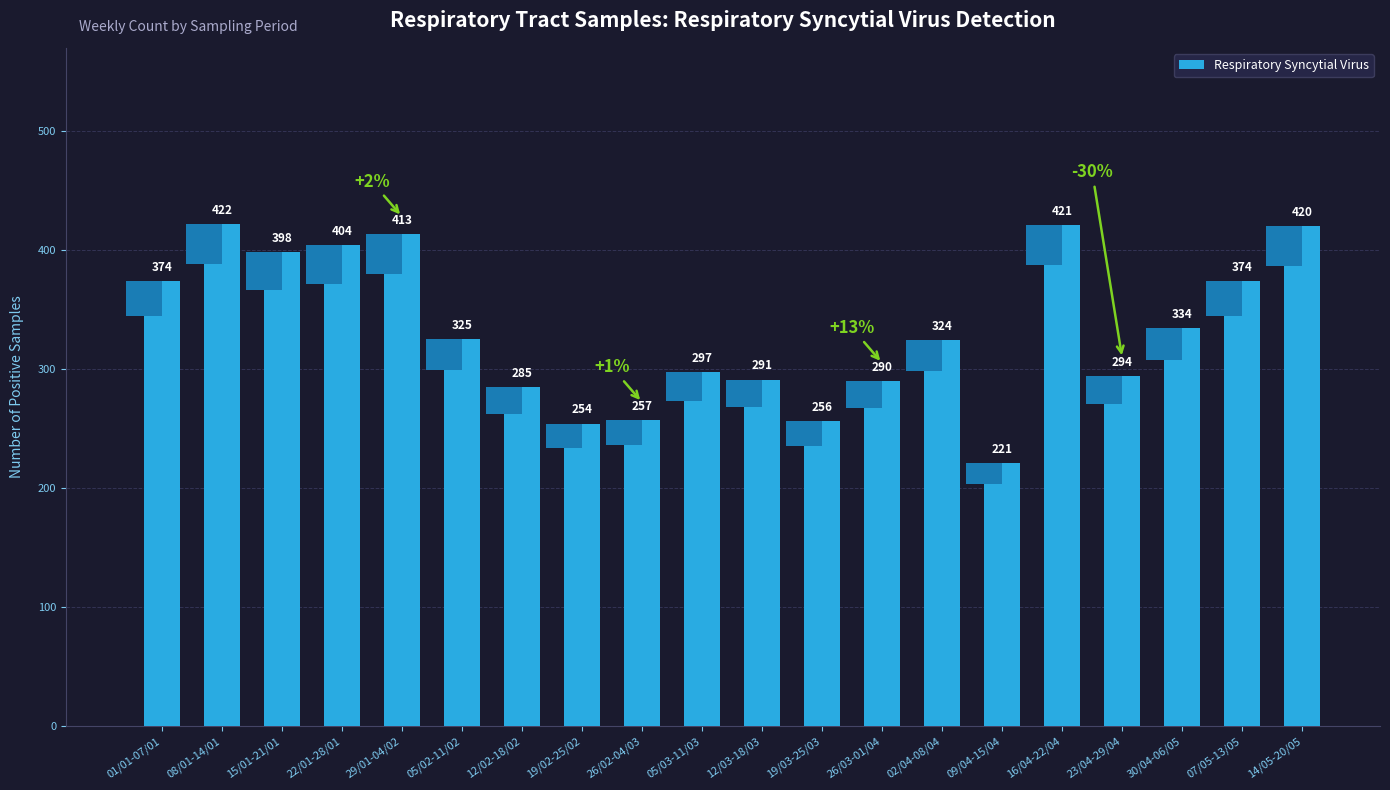

Count the number of values greater than 325.

9